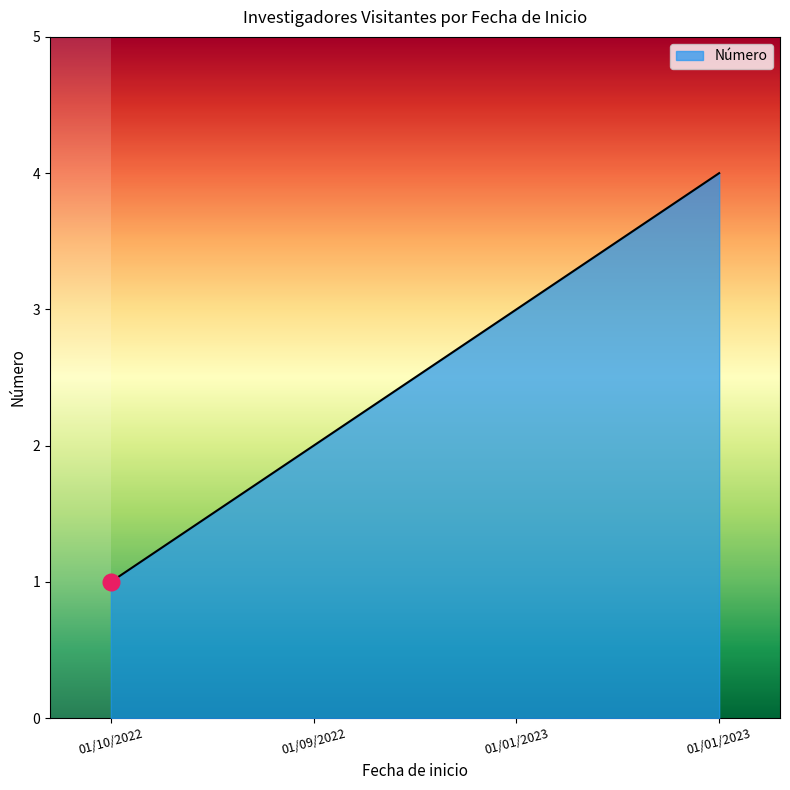

What is the value of the 1st point from the left?

1